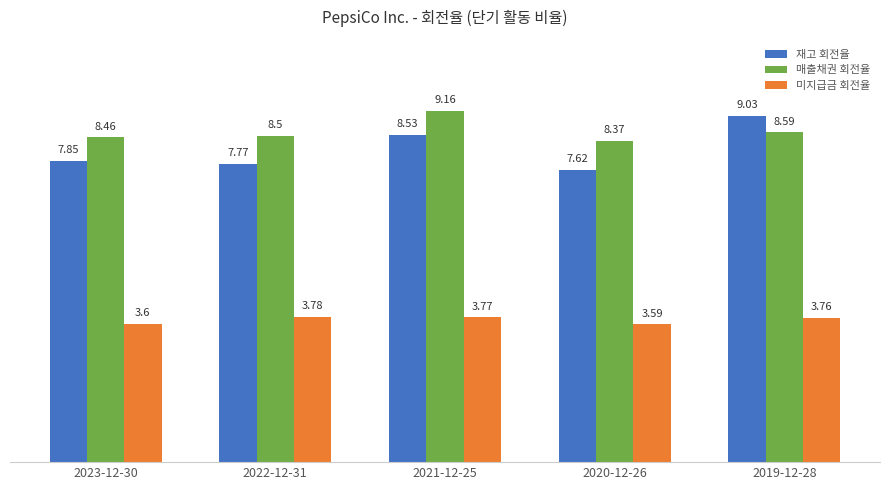

Which series changed the most between 2023-12-30 and 2021-12-25?

매출채권 회전율